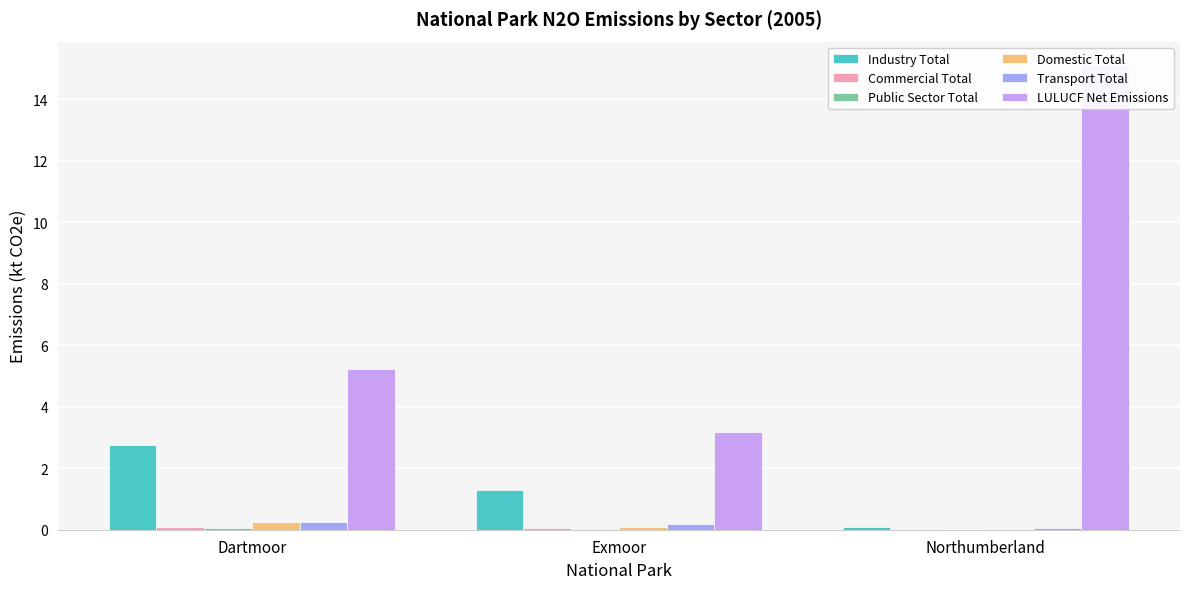

Is it true that Transport Total equals 0.3 at Dartmoor?

True